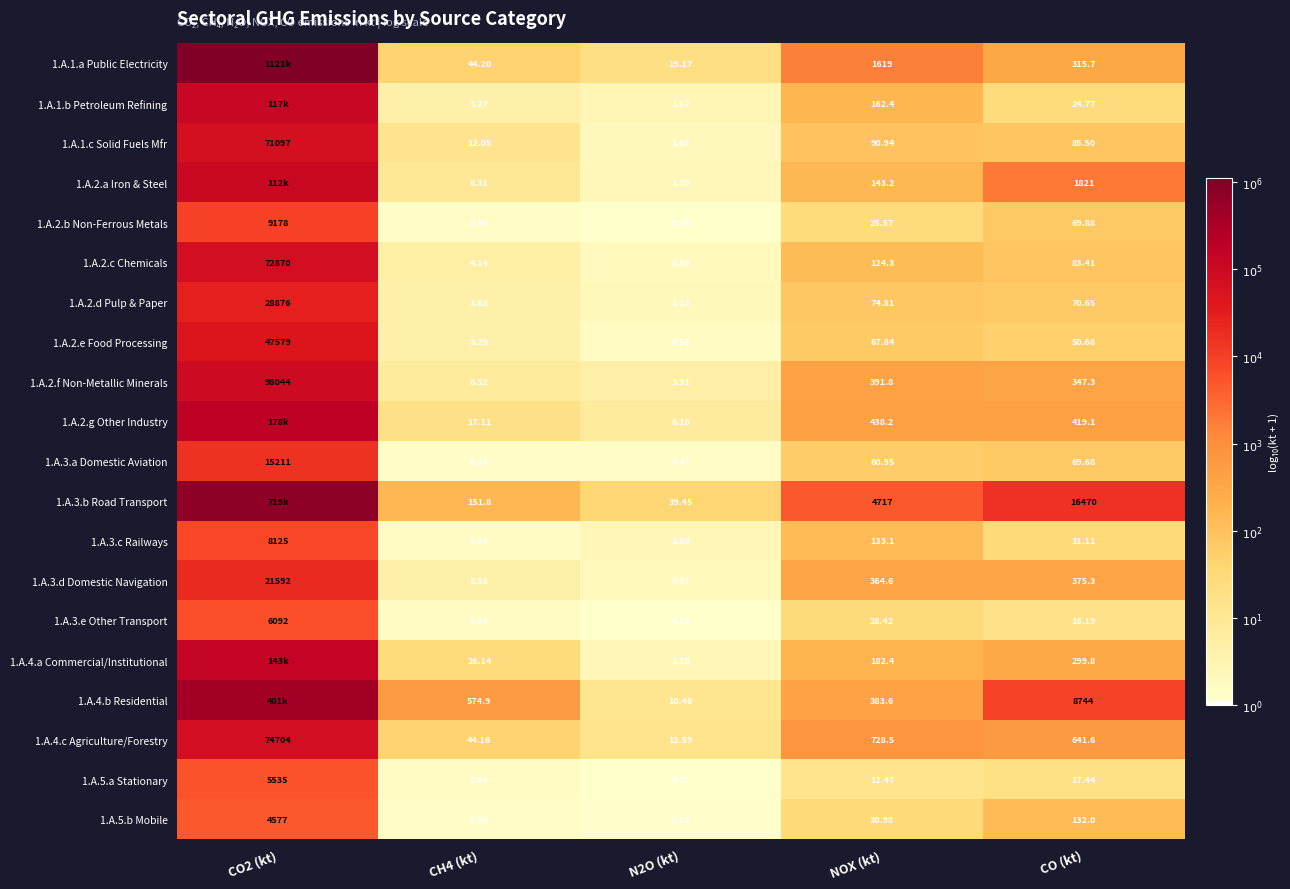

Which category has the highest value across all series?

CO2 (kt)